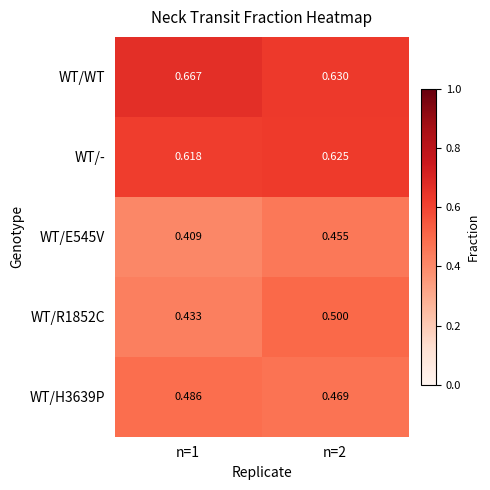

Which series has the largest total across all categories?

WT/WT